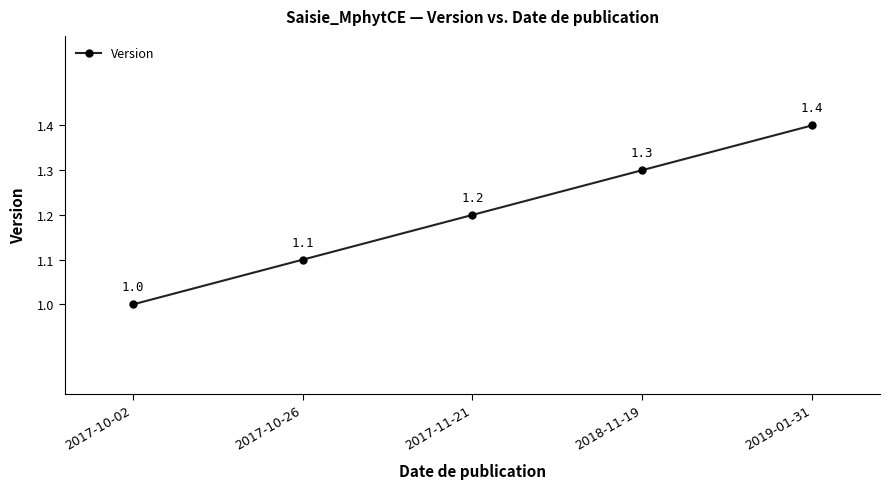

List the labels in order of value, largest first.

2019-01-31, 2018-11-19, 2017-11-21, 2017-10-26, 2017-10-02